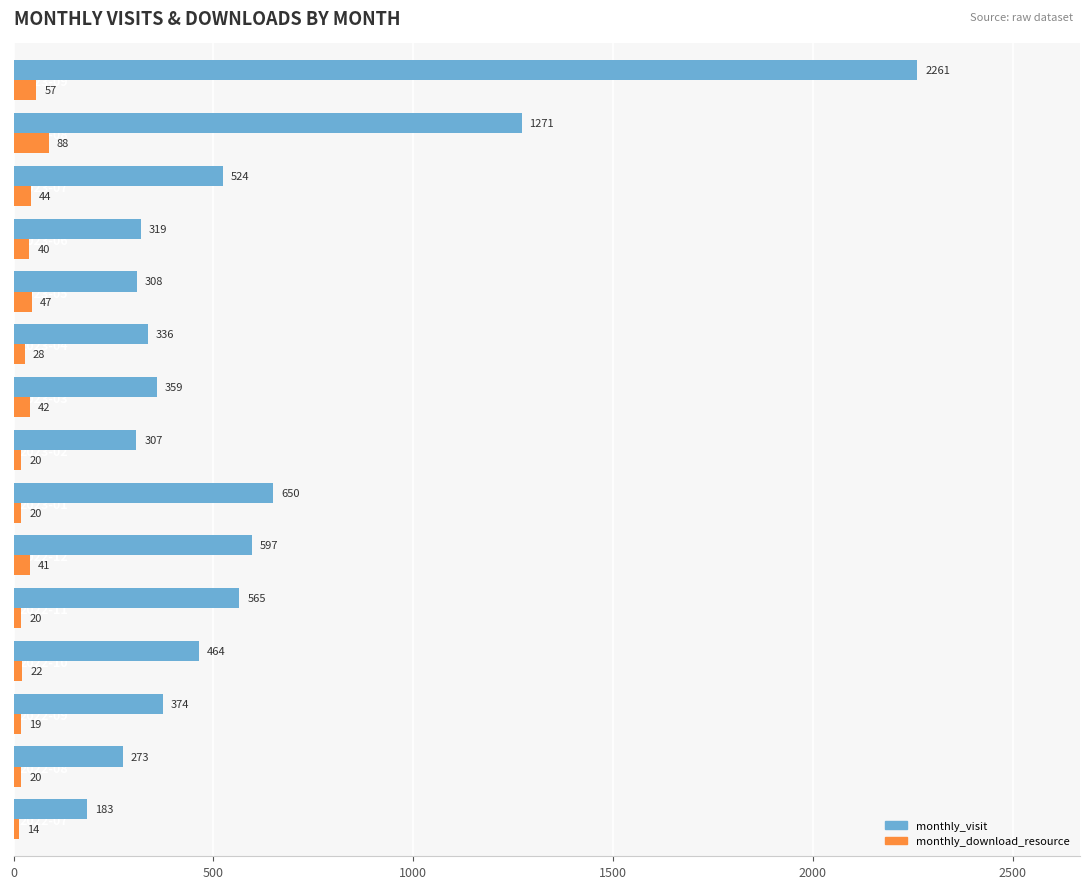

Rank the series by their average value, from lowest to highest.

monthly_download_resource, monthly_visit